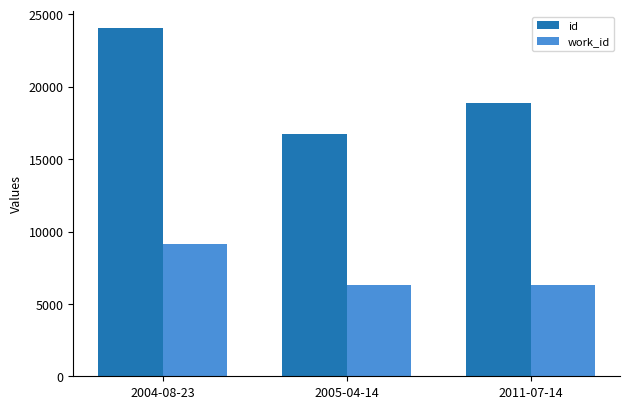

At 2011-07-14, list the series in order from largest to smallest.

id, work_id